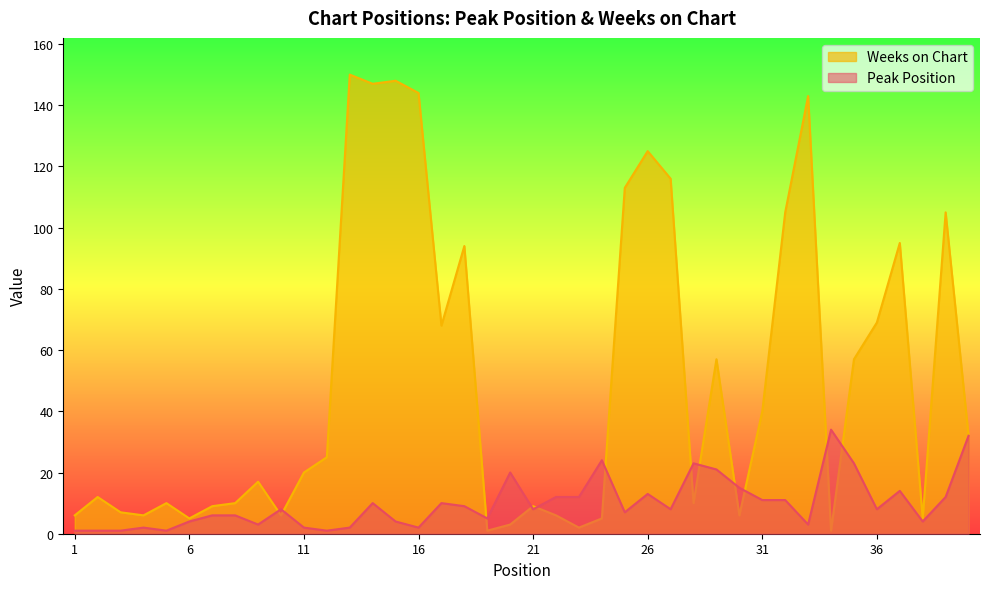

Where is Weeks on Chart nearest to the value 75?

36